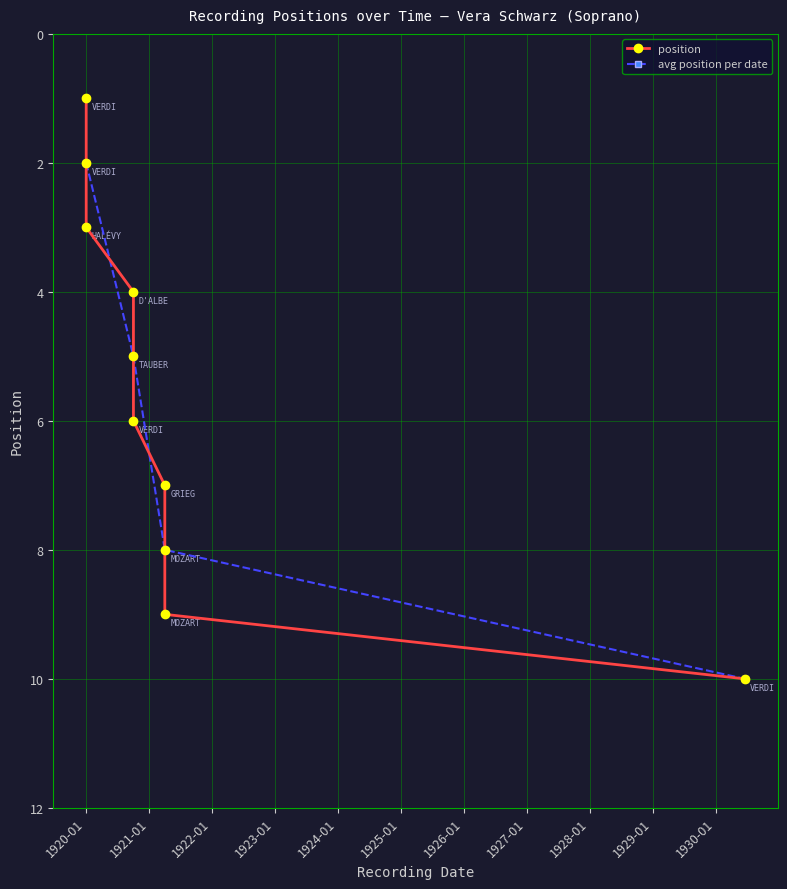

Where is the data nearest to the value 5?

1920-10-01